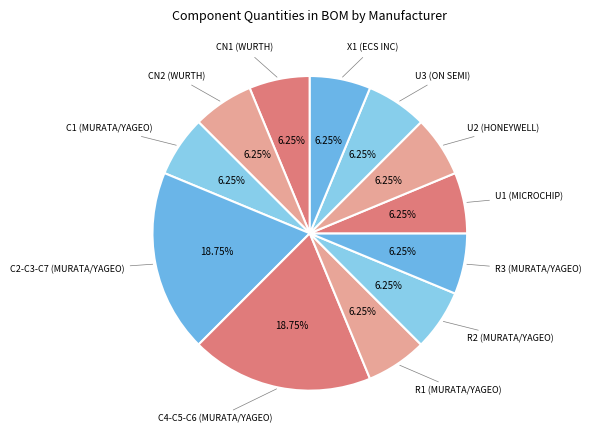

Count the number of slices in the pie.

12